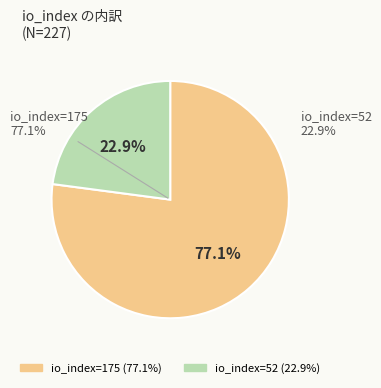

What is the smallest slice in the pie chart?

52